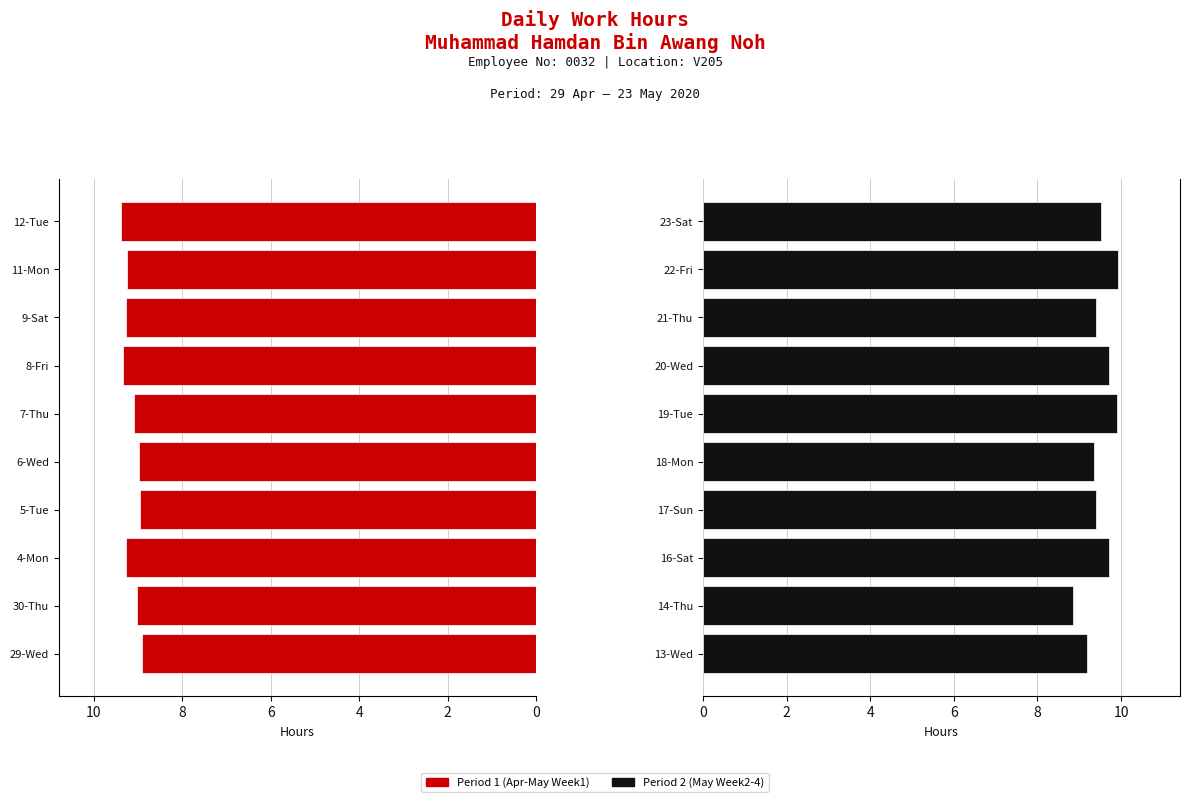

How many bars are there in total?

20